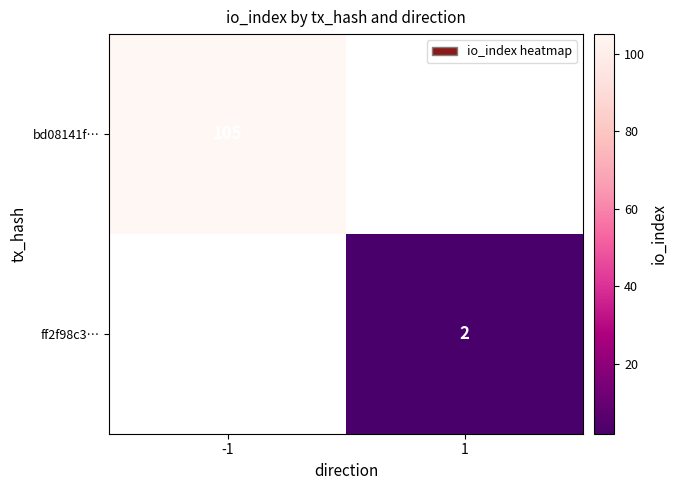

The ff2f98c3… series shows 3 at 1. True or false?

False